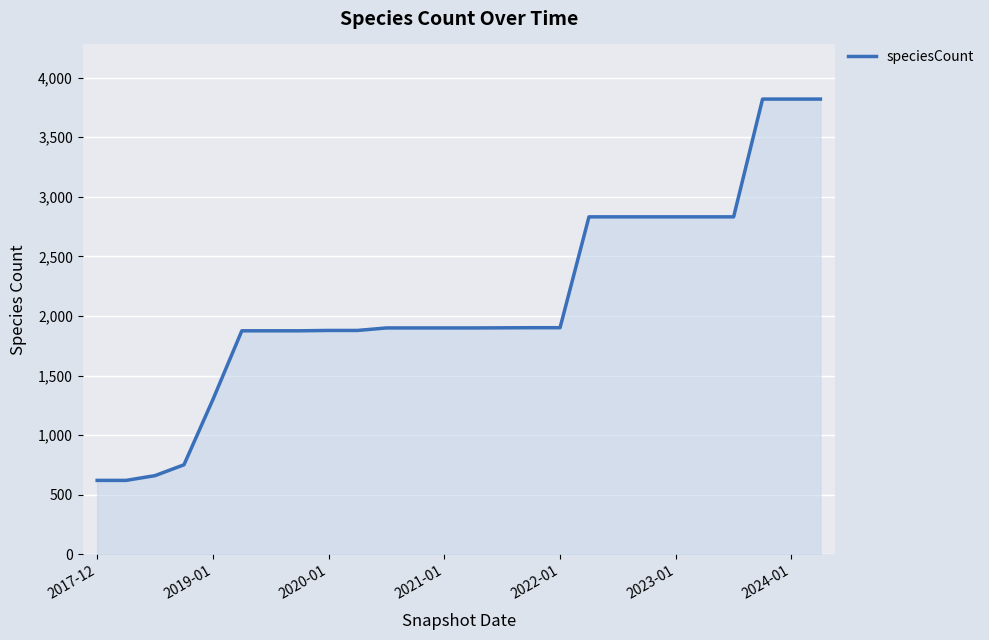

What is the difference between the maximum and minimum values?

3199